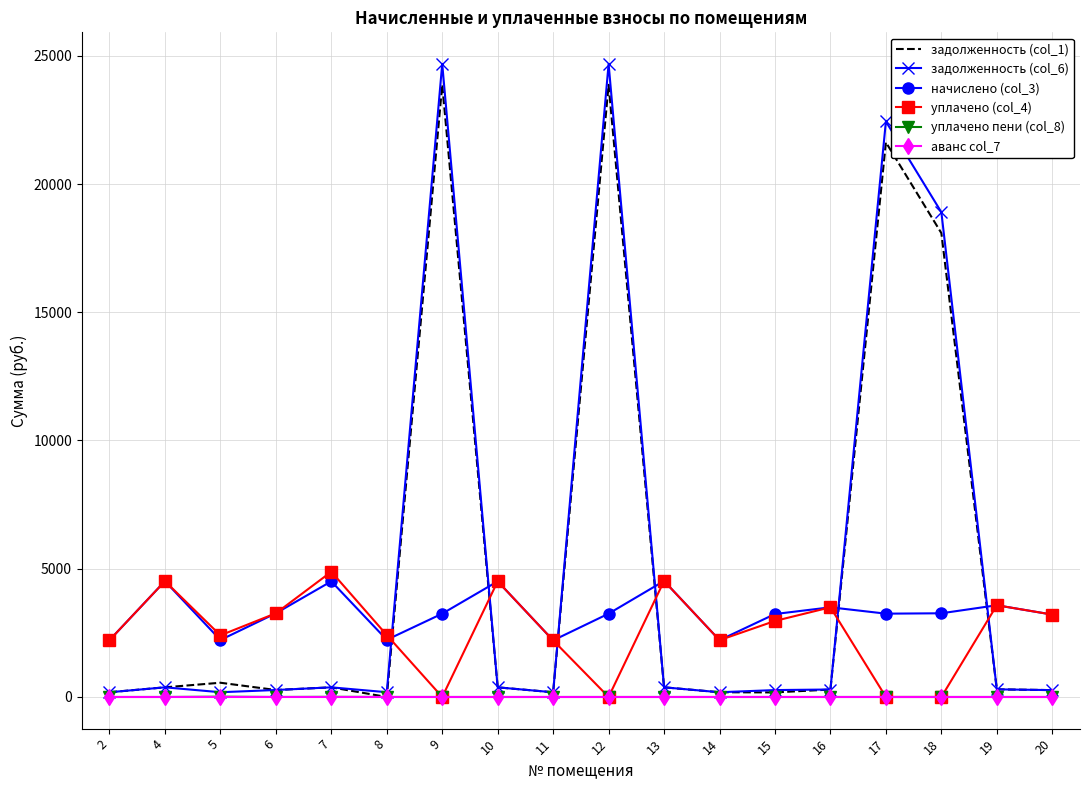

Which series has the widest spread of values?

задолженность (col_6)